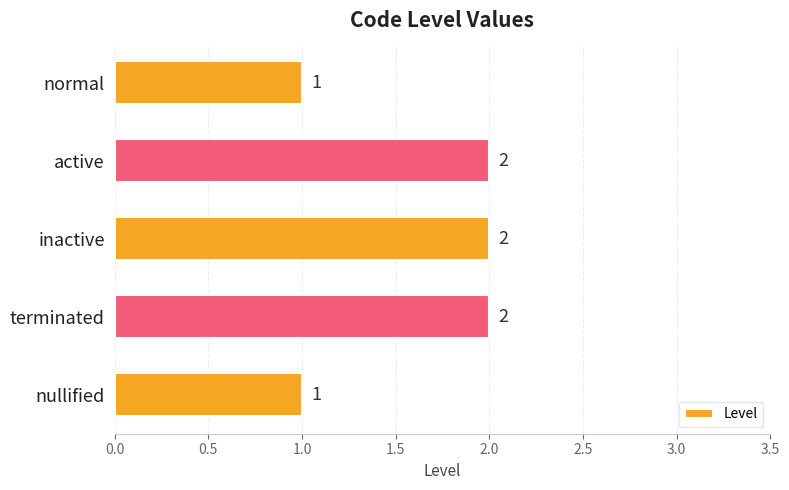

What is the sum of all values?

8